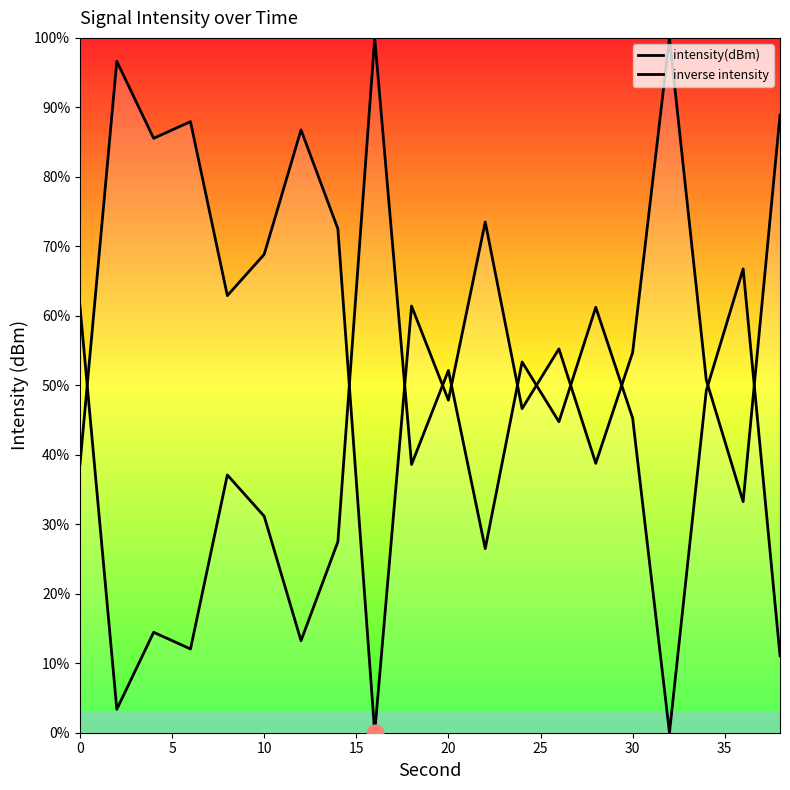

Count the number of data series in this chart.

2